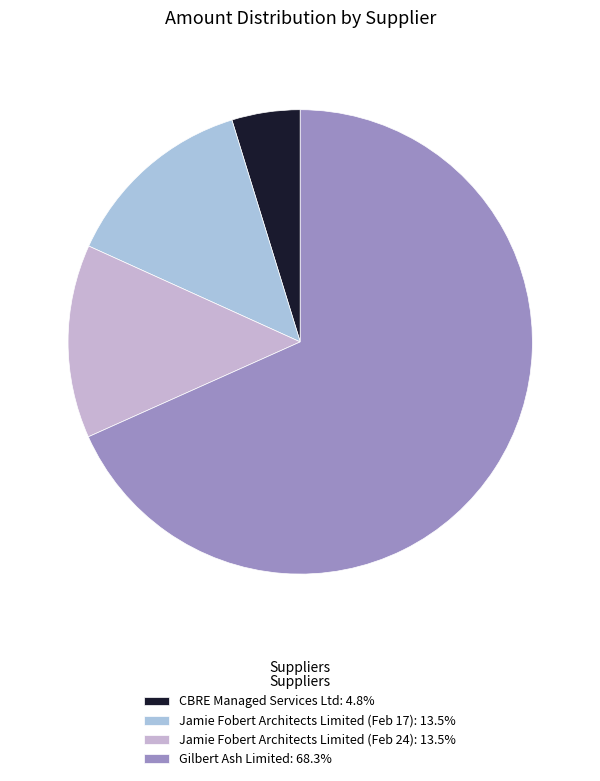

Which category has the biggest portion of the pie?

Gilbert Ash Limited